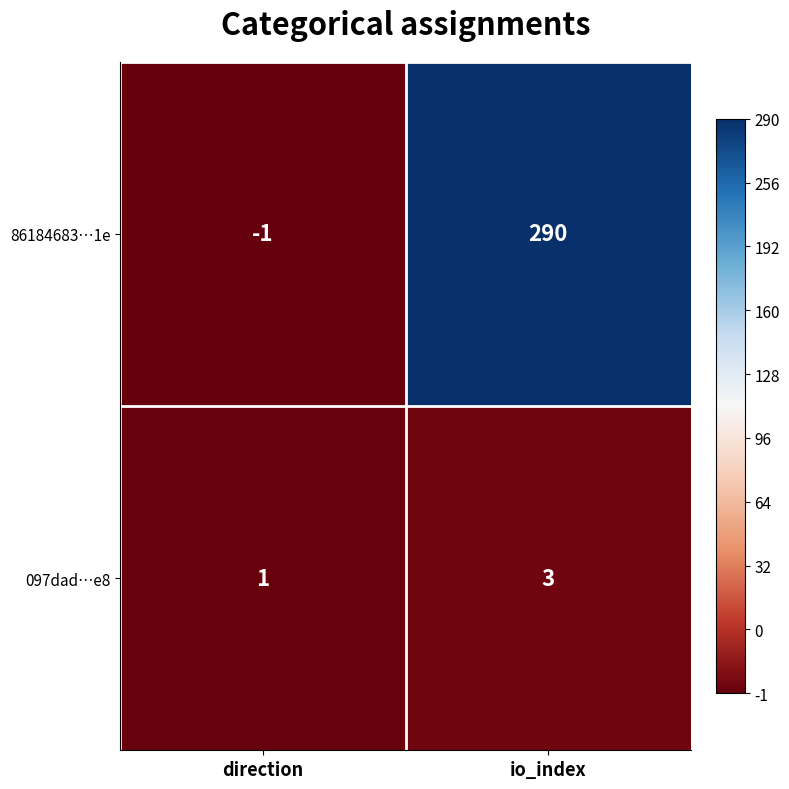

Count the number of categories in the chart.

2